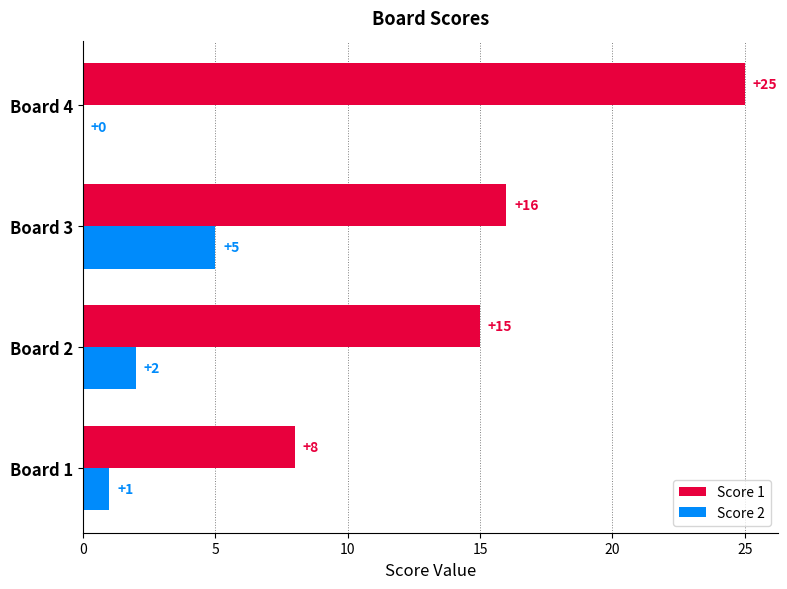

Is it true that Score 1 equals 15 at Board 2?

True